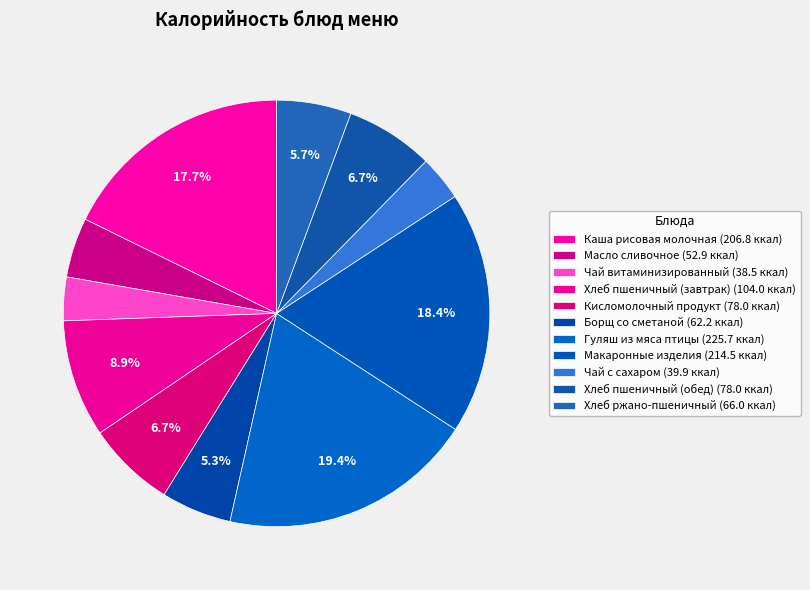

Is Кисломолочный продукт the majority of the pie?

No